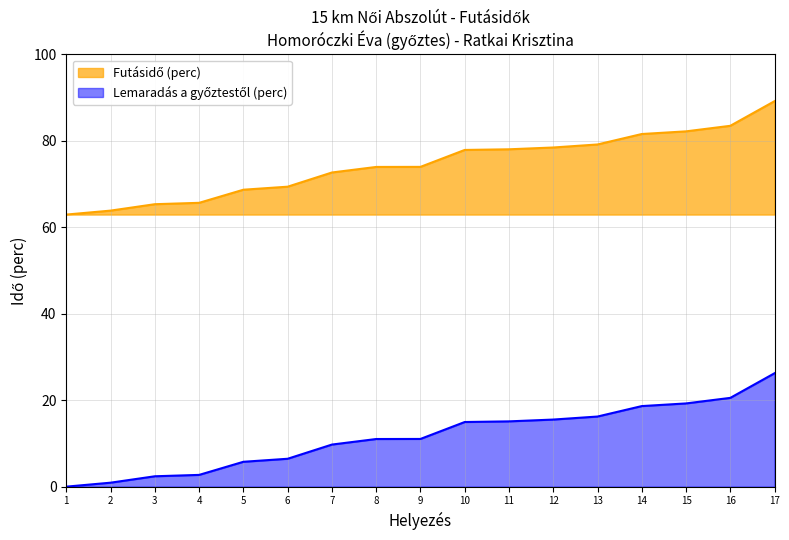

What is the difference between the highest and lowest values at 16?

62.9